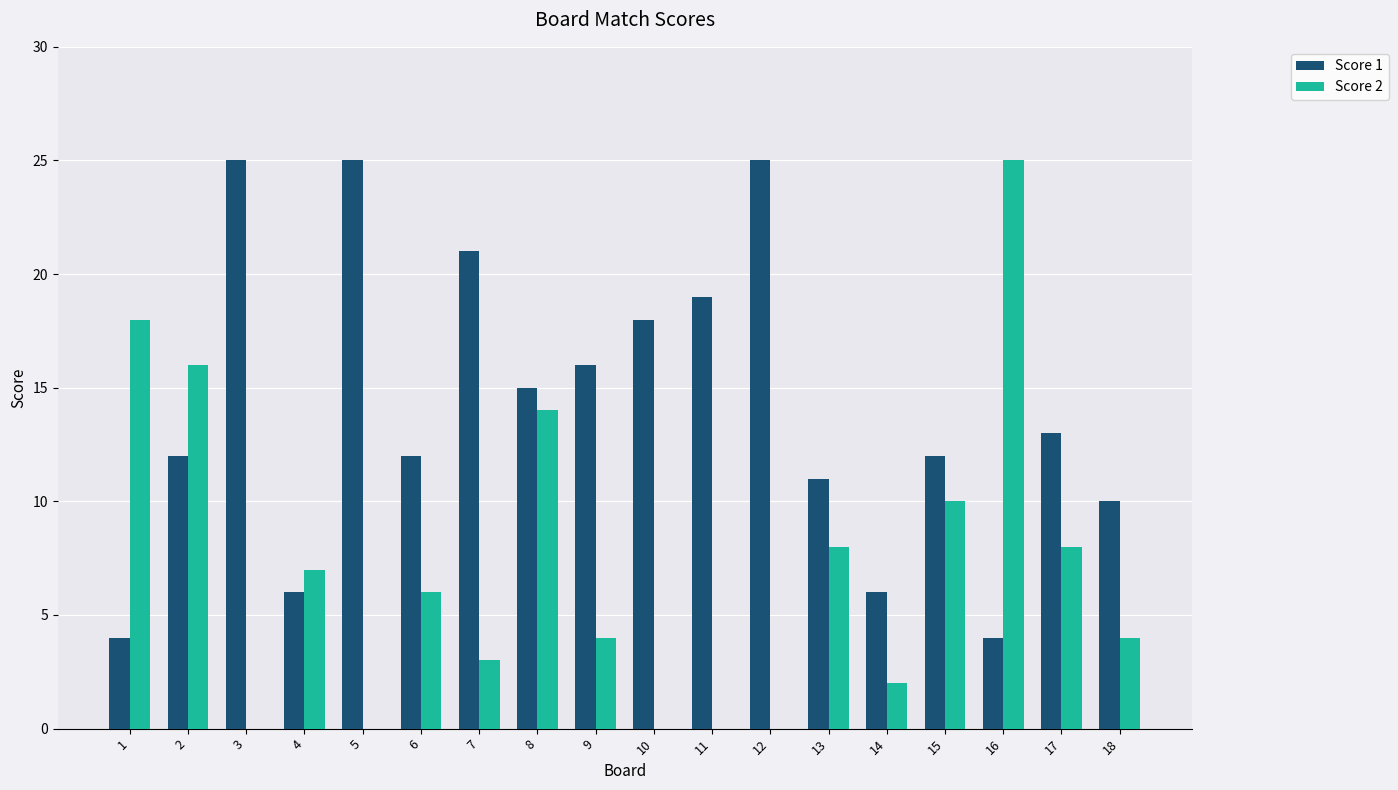

Which series changed the most between 17 and 18?

Score 2